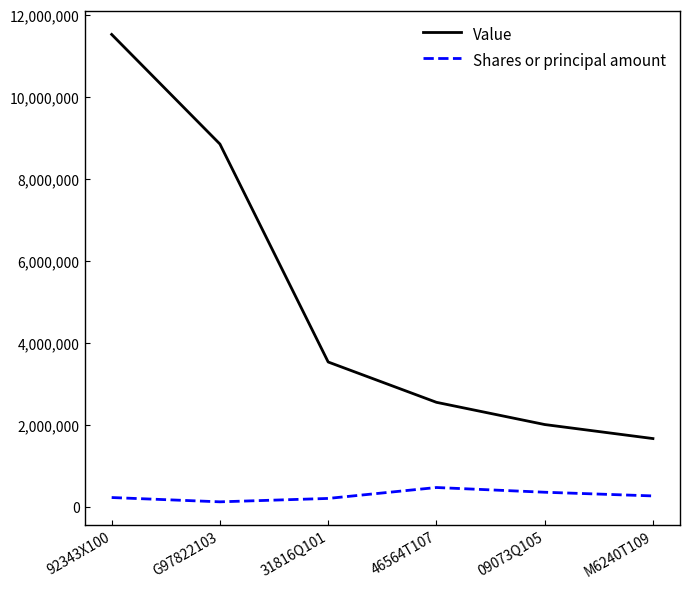

Which series has the widest spread of values?

Value